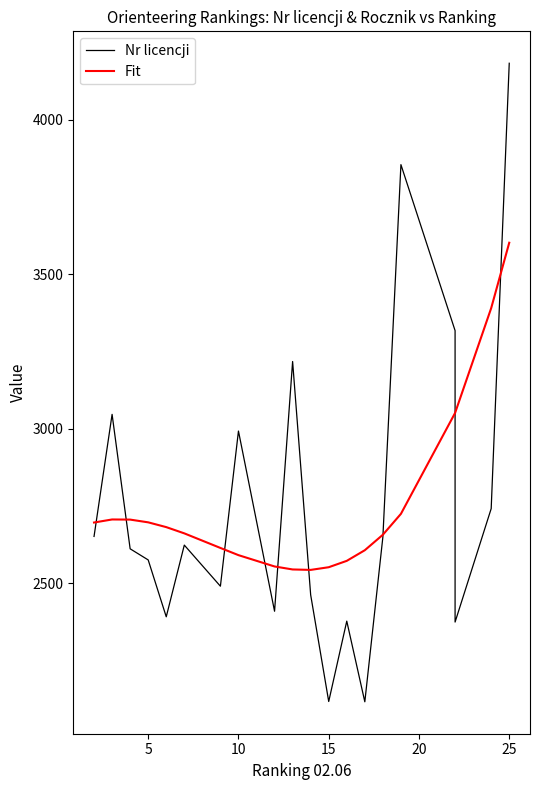

How many times do Fit and Nr licencji cross each other?

9